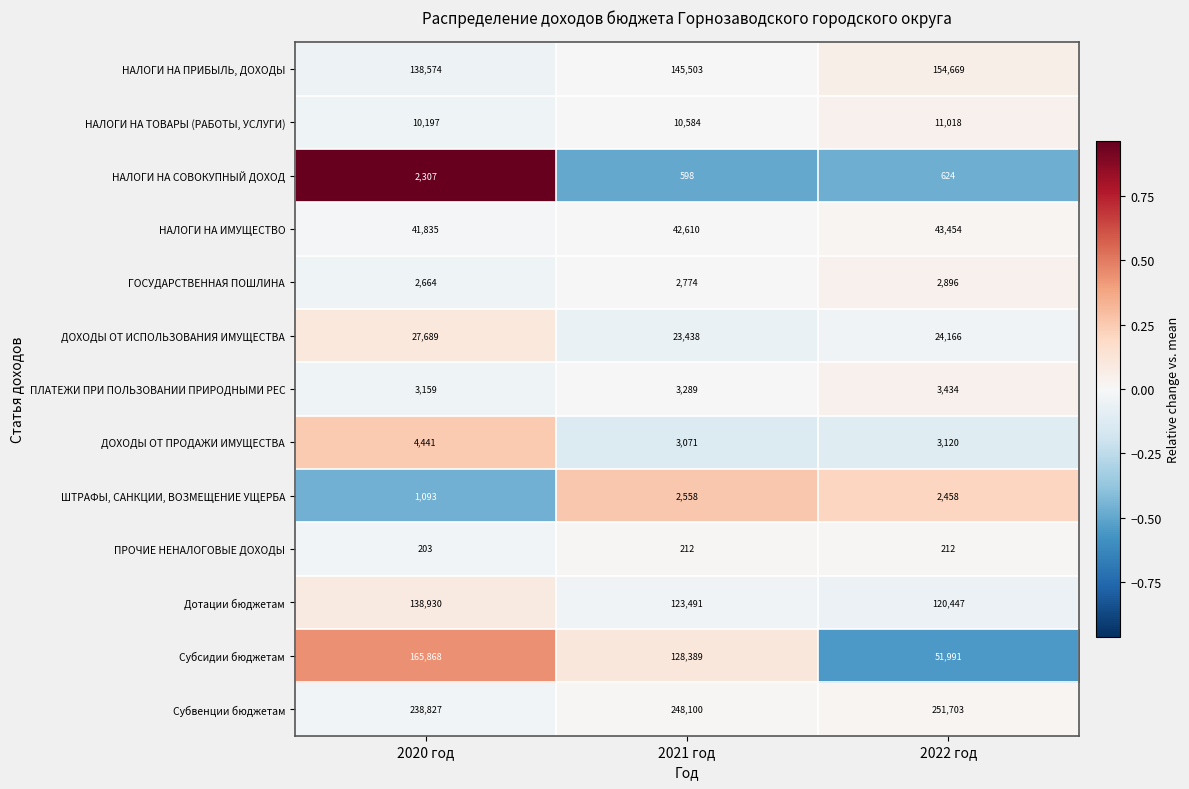

True or false: ШТРАФЫ, САНКЦИИ, ВОЗМЕЩЕНИЕ УЩЕРБА has a value of 3520 at 2021 год.

False